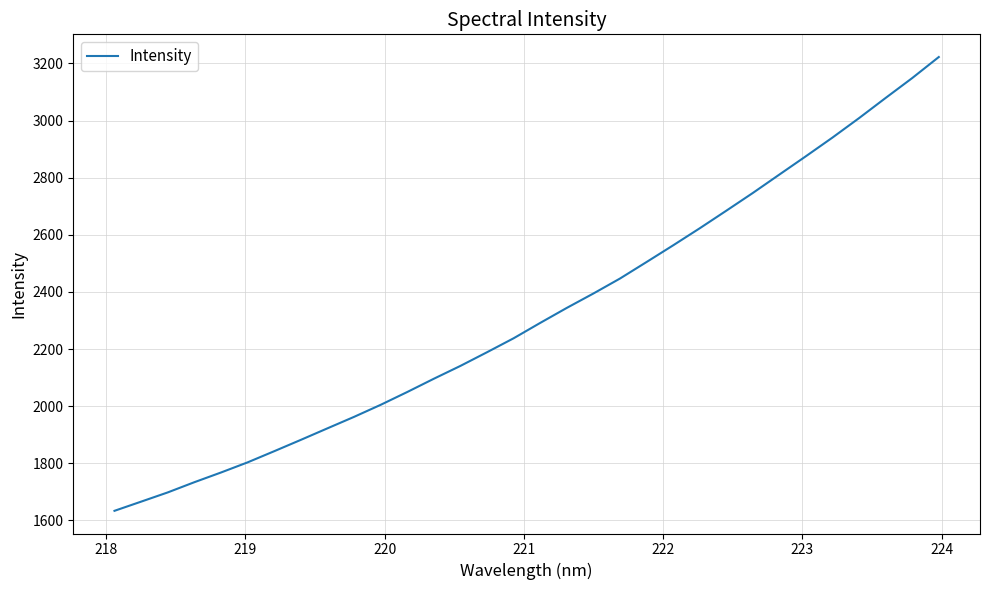

What is the greatest value displayed?

3222.7